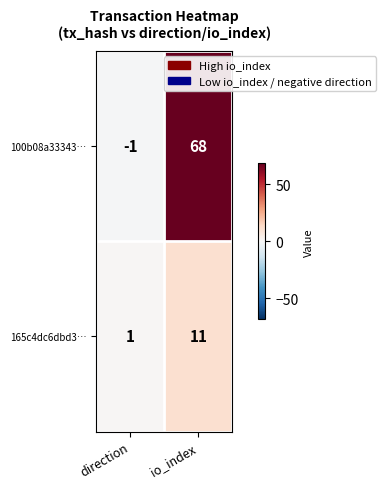

What is the difference between the maximum and minimum values in the 100b08a33343… series?

69